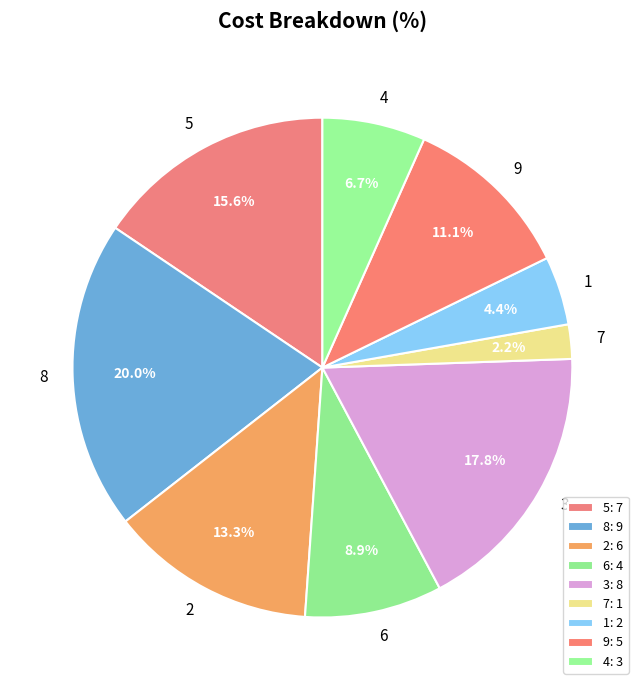

Does 7 represent more than half of the total?

No